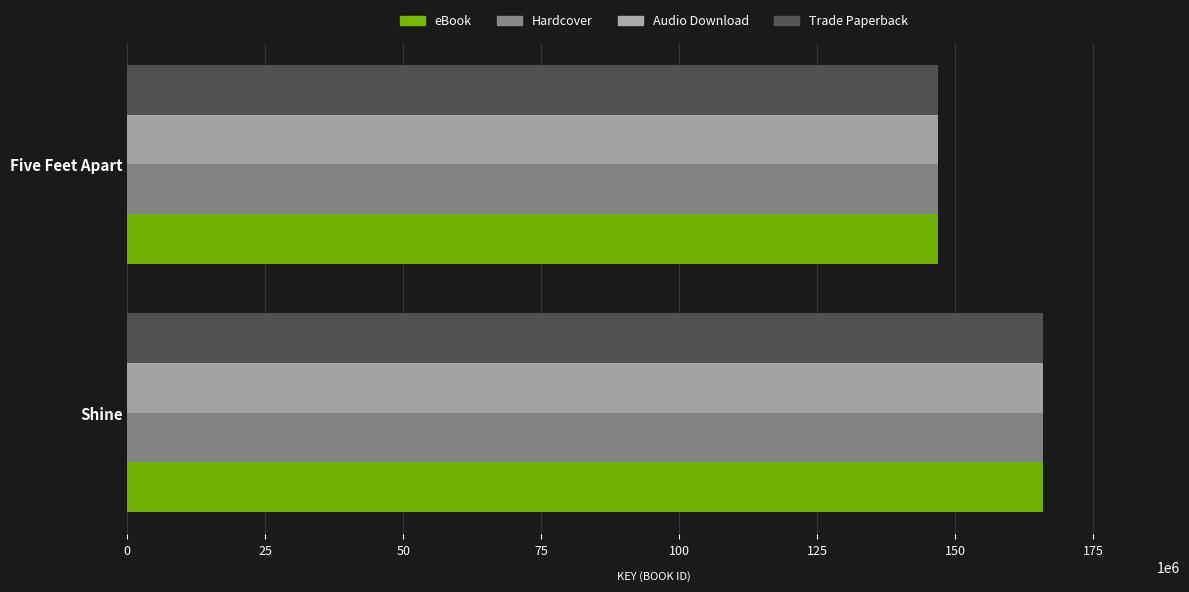

What is the average value of the Hardcover series?

156317160